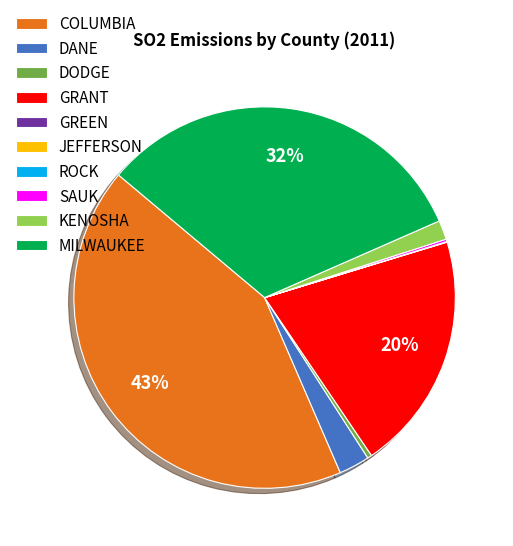

Is MILWAUKEE the majority of the pie?

No